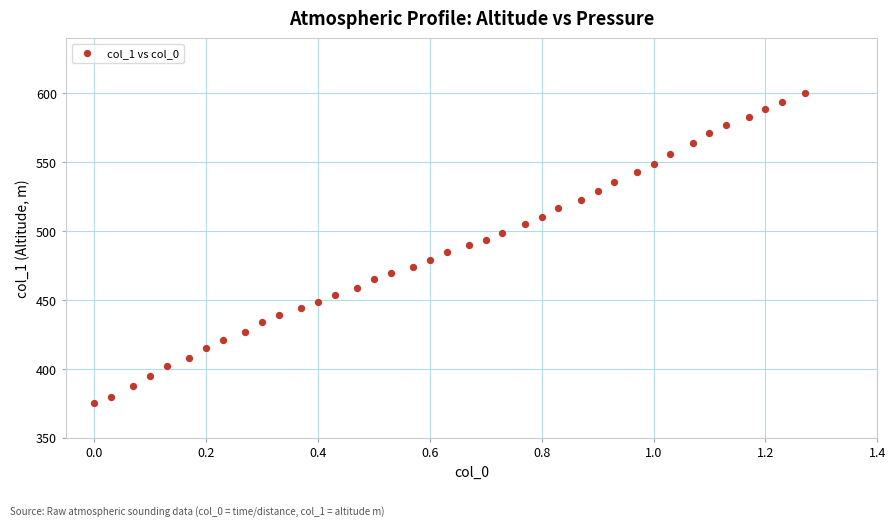

What is the range of Y values (max minus min)?

225